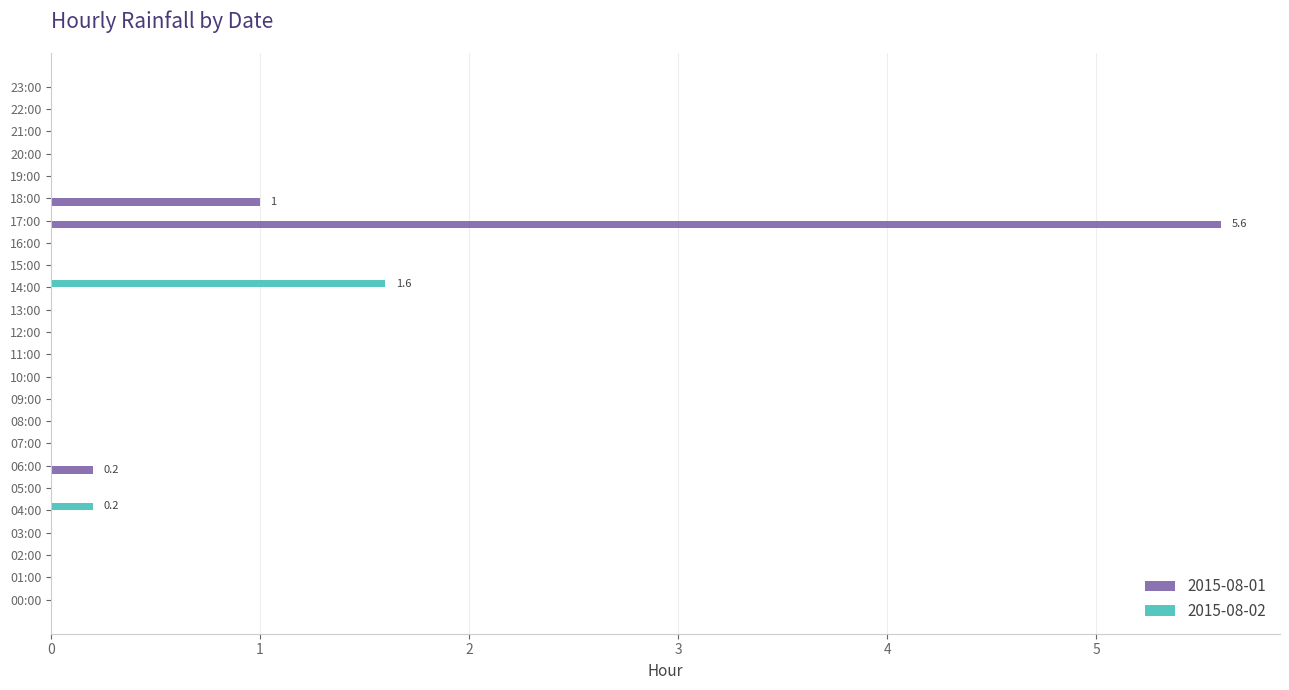

Which series has the largest total across all categories?

2015-08-01